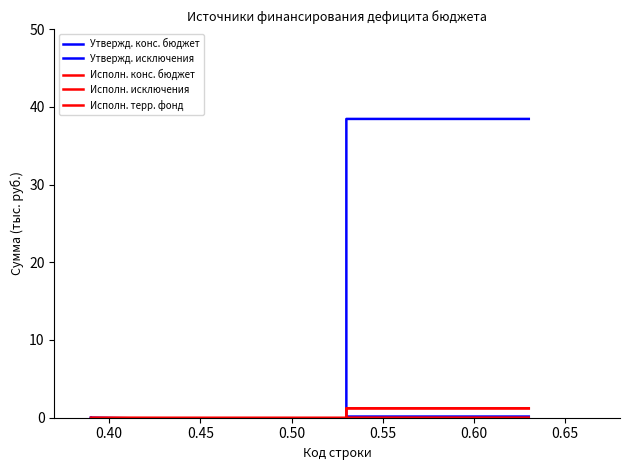

What are all the series names shown in the legend?

Утвержд. конс. бюджет, Утвержд. исключения, Исполн. конс. бюджет, Исполн. исключения, Исполн. терр. фонд